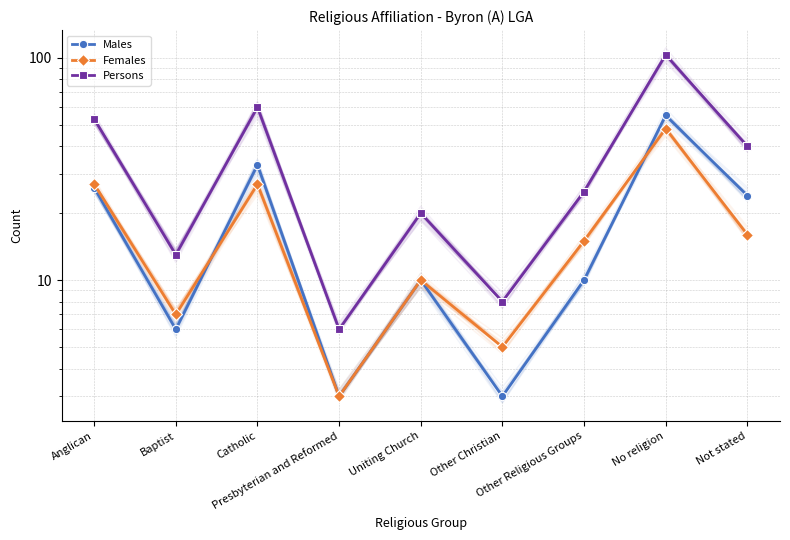

The Males series shows 10 at Other Religious Groups. True or false?

True